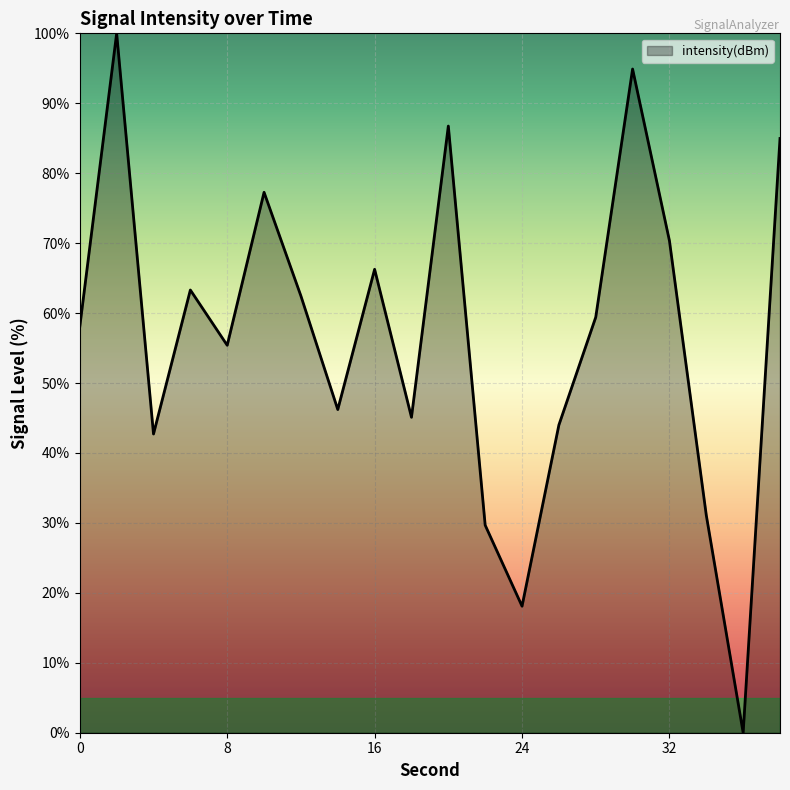

What is the difference between the maximum and minimum values?

100.0